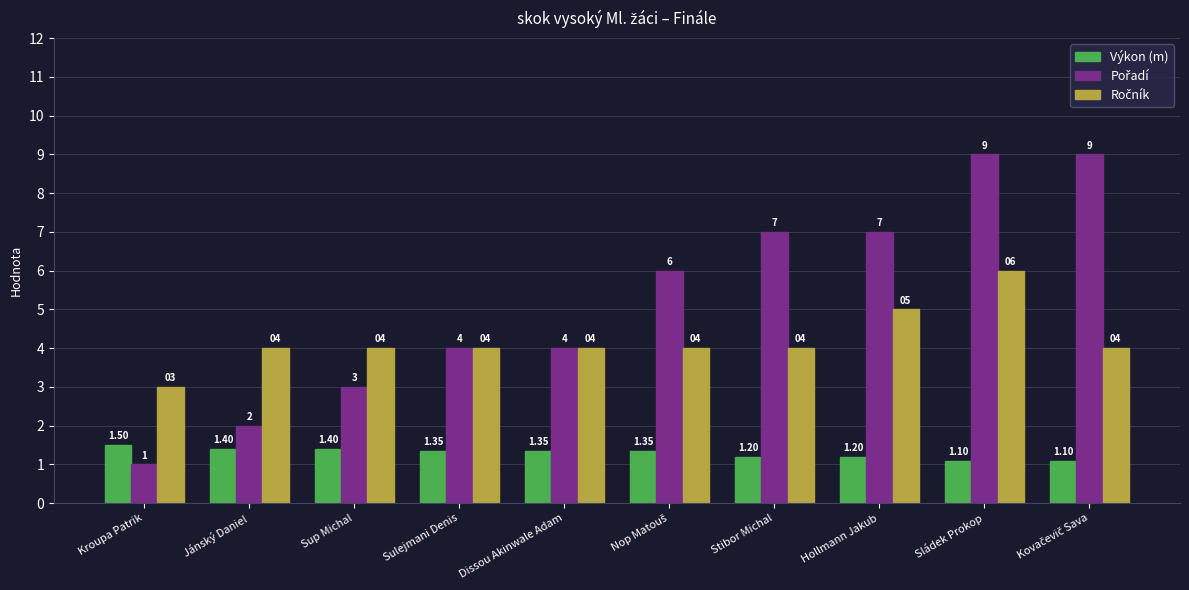

Which label corresponds to the smallest value in the chart?

Kroupa Patrik